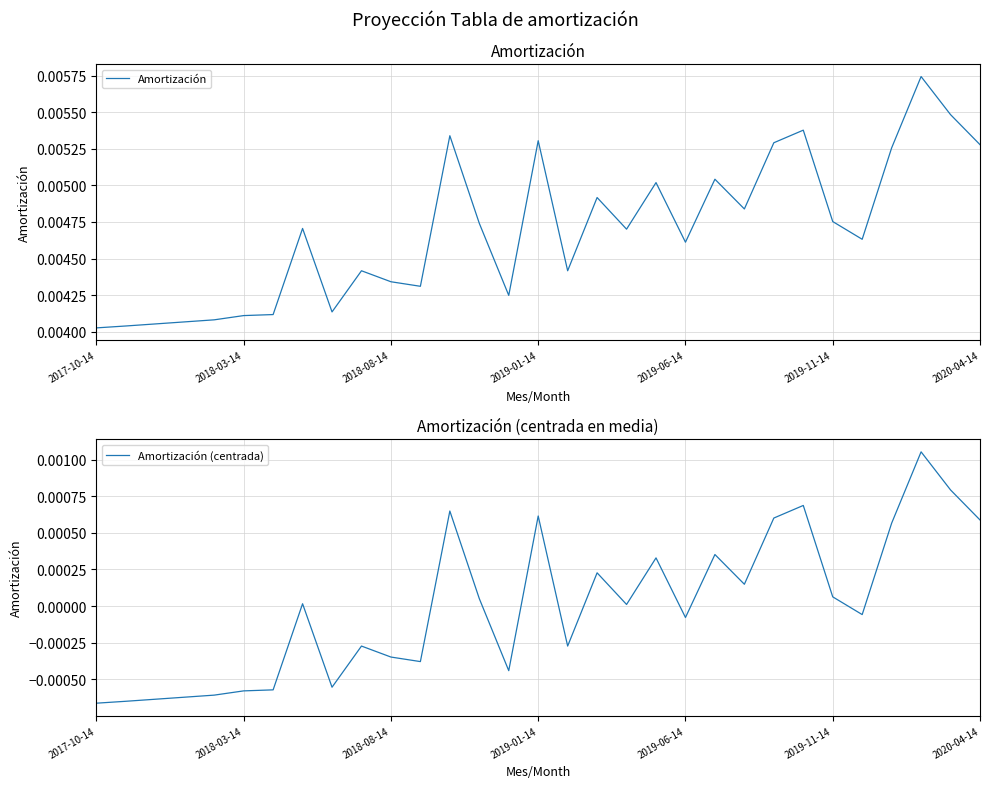

How many interior local valleys does the Amortización series have?

8